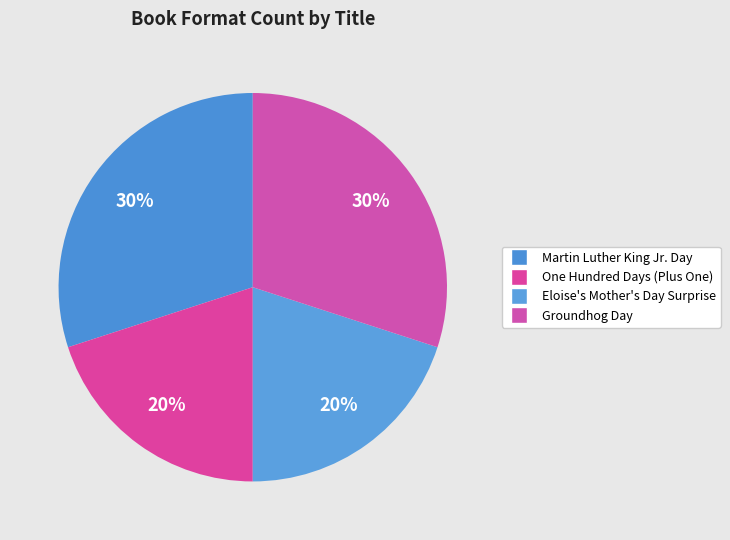

Count the number of slices in the pie.

4